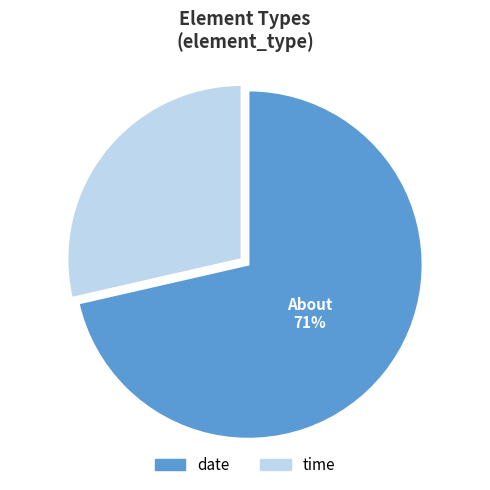

What is the ratio of the value at time to the value at date?

0.4